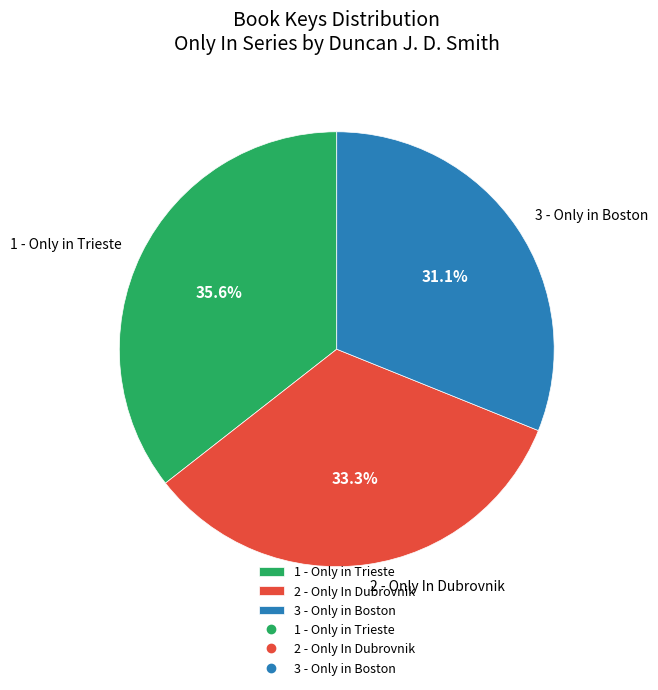

True or false: 1 - Only in Trieste accounts for 26% of the total.

False